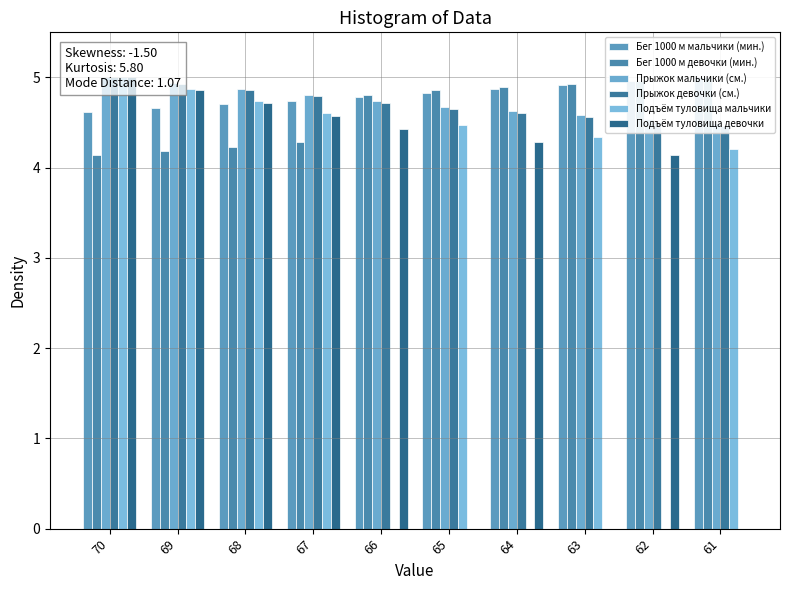

The value of Прыжок девочки (см.) at 70 is 5.0. True or false?

True